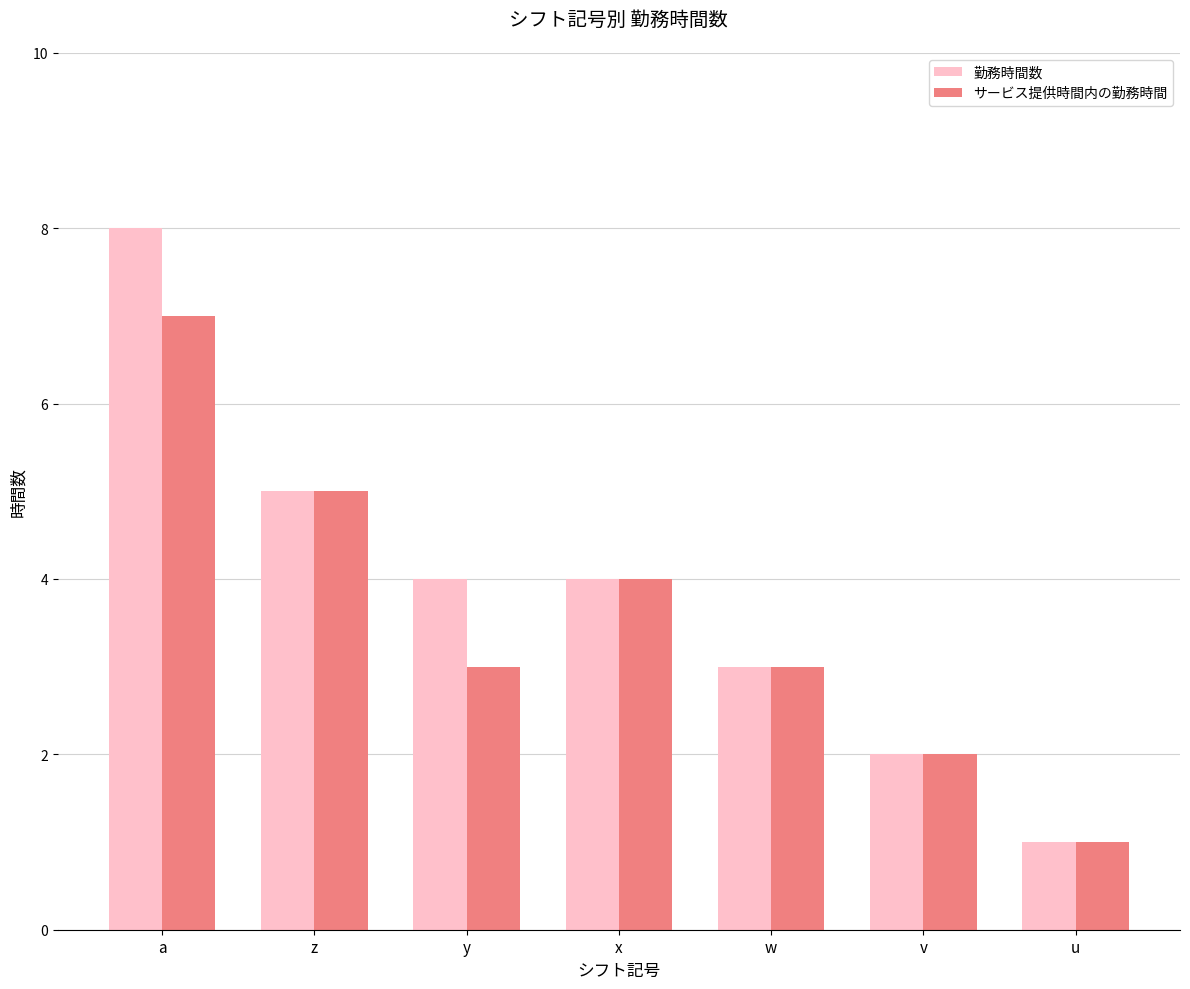

What is the label of the 1st bar from the right?

u